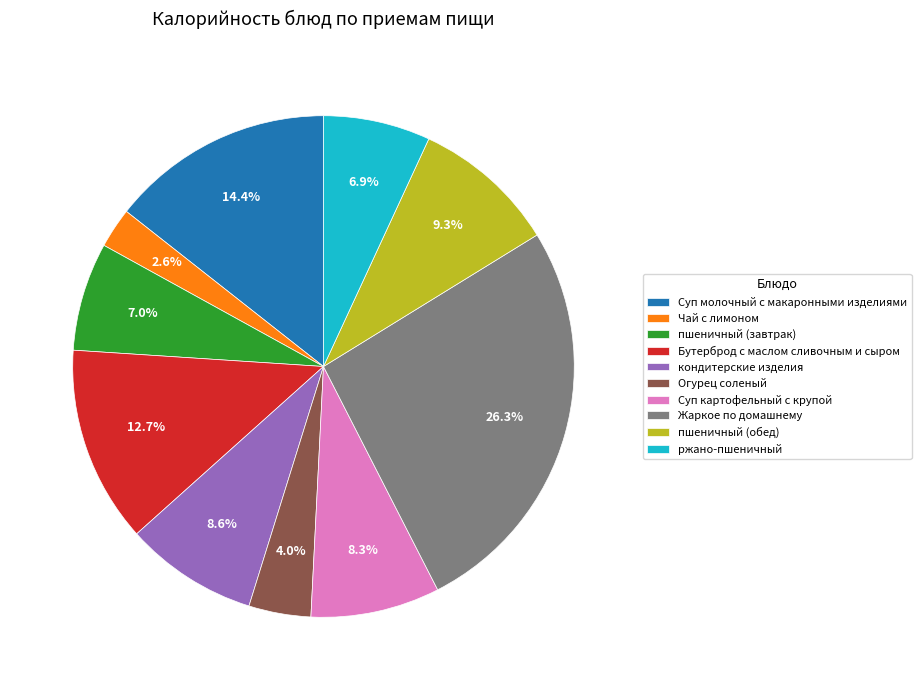

Do Бутерброд с маслом сливочным и сыром and Жаркое по домашнему together represent more than half of the pie?

No